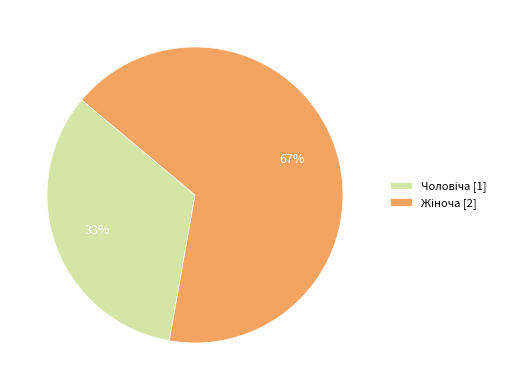

Is there any slice that represents more than half of the pie?

Yes